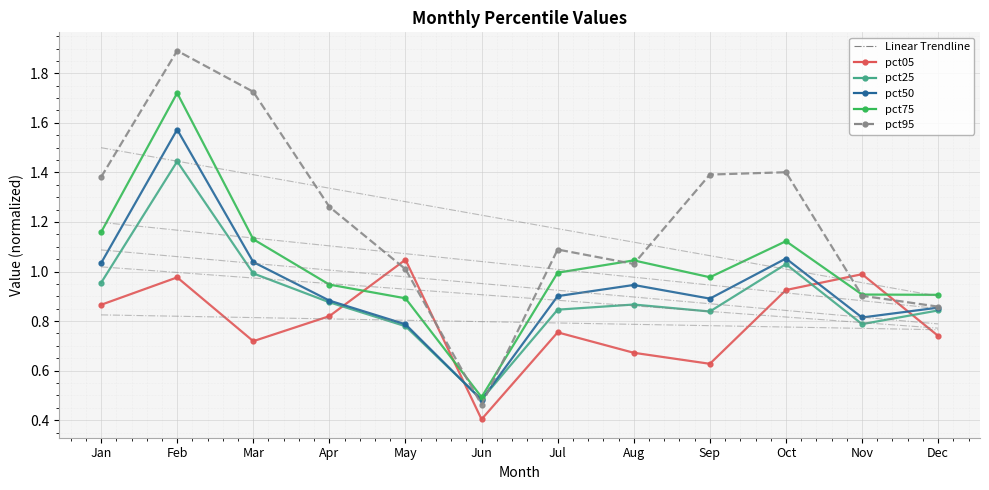

Rank the series by their maximum value, from lowest to highest.

pct05, pct25, pct50, pct75, pct95